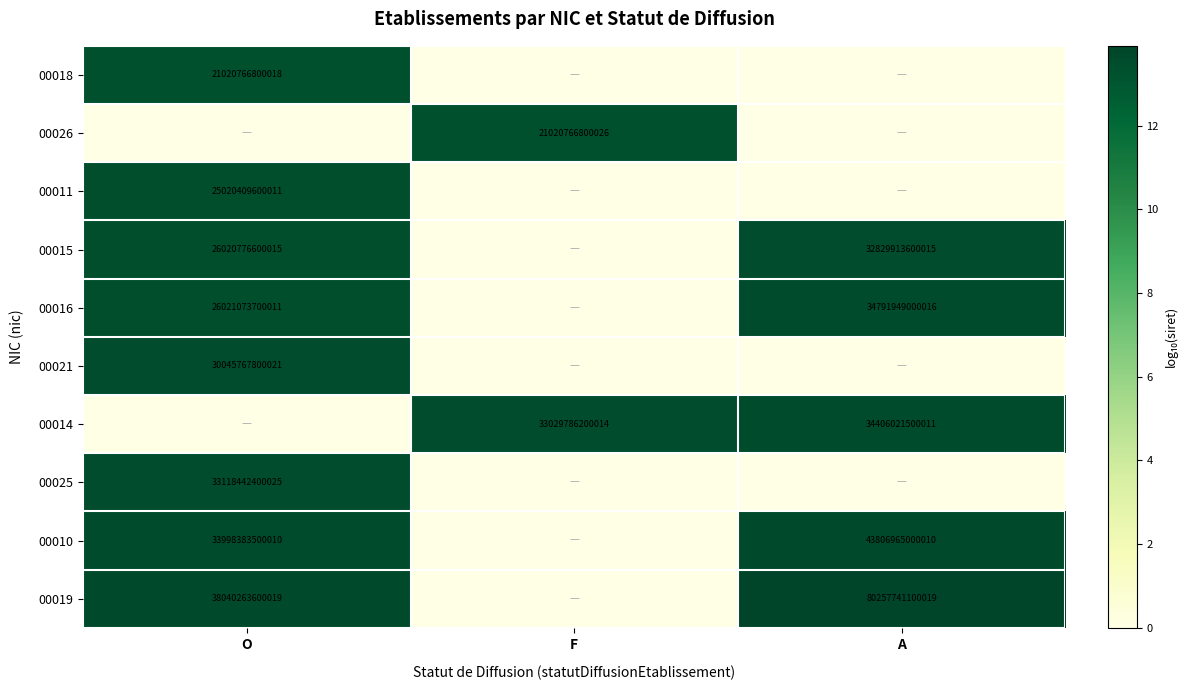

Which has a higher value, A or F?

A